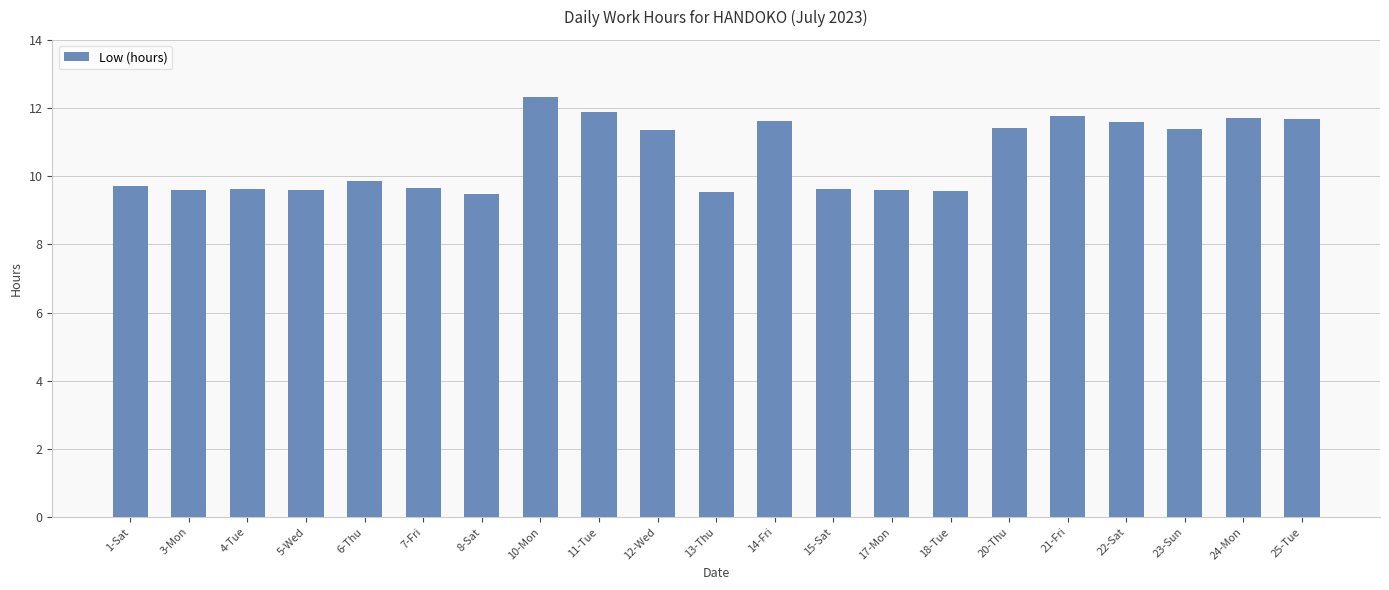

What position from the left is 21-Fri?

17